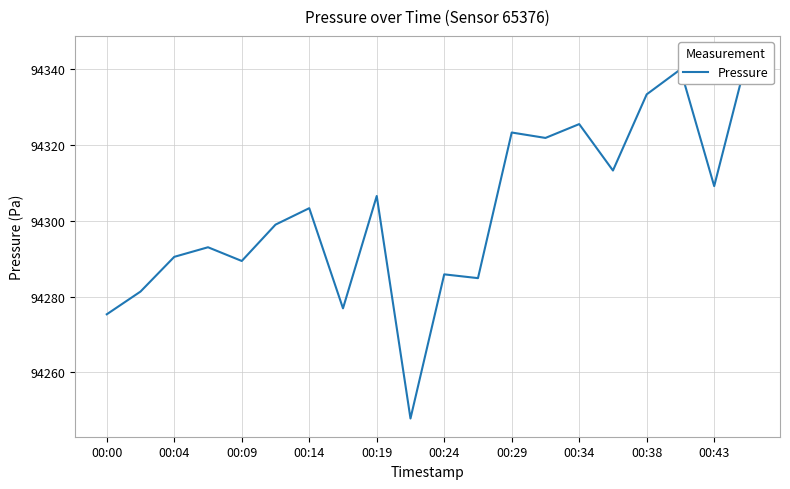

Count the number of categories in the chart.

20